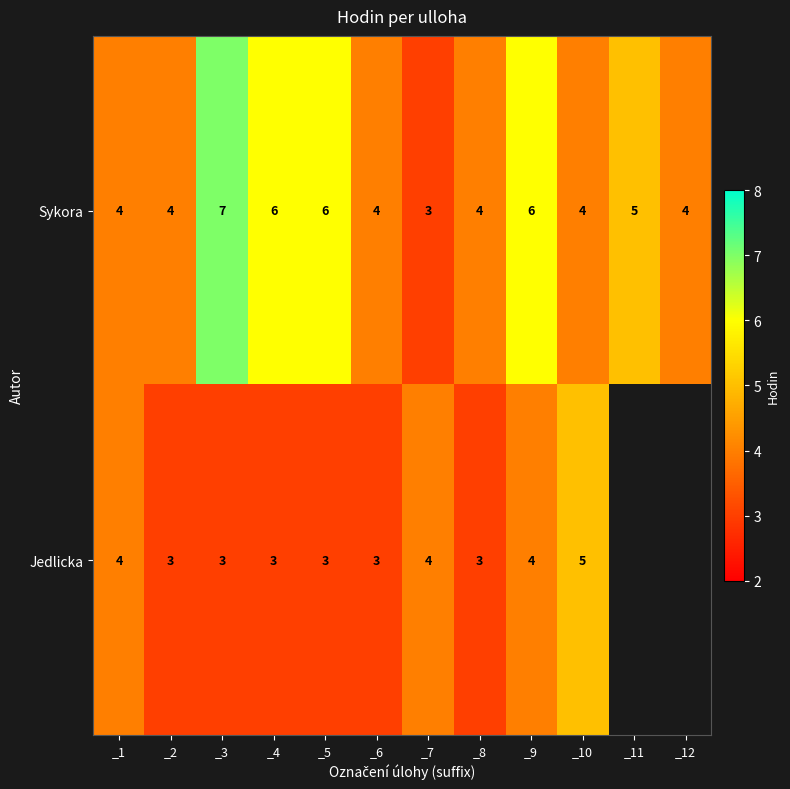

How many values in the Sykora series are below 4?

1